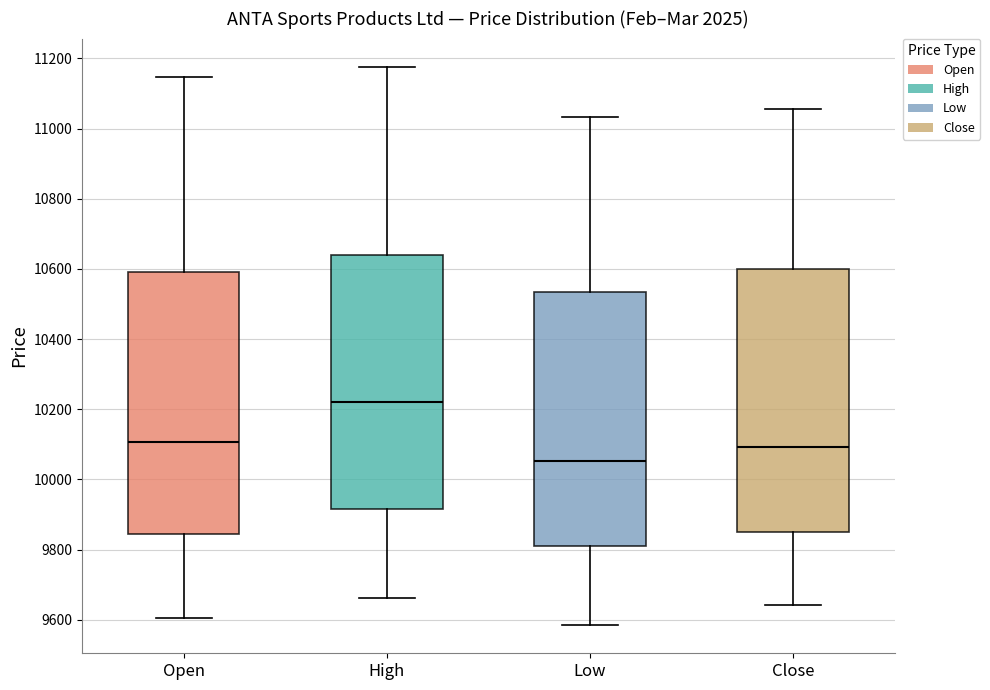

Reading left to right, read every box against the y-axis: the position of its median line, the range the box covers, and the ends of its whiskers. The values are not printed on the chart, so give them approximately, as read against the axis.

Open: median 10100, box 9840 to 10600, whiskers 9600 to 11140
High: median 10220, box 9920 to 10640, whiskers 9660 to 11180
Low: median 10060, box 9820 to 10540, whiskers 9580 to 11040
Close: median 10100, box 9840 to 10600, whiskers 9640 to 11060